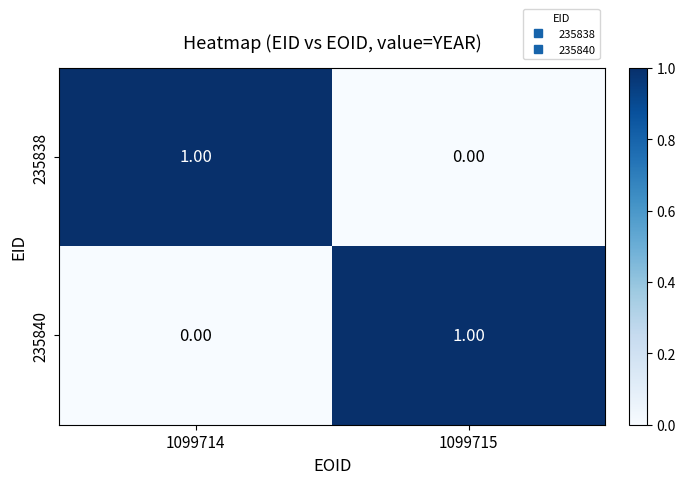

What is the maximum value shown in the chart?

1